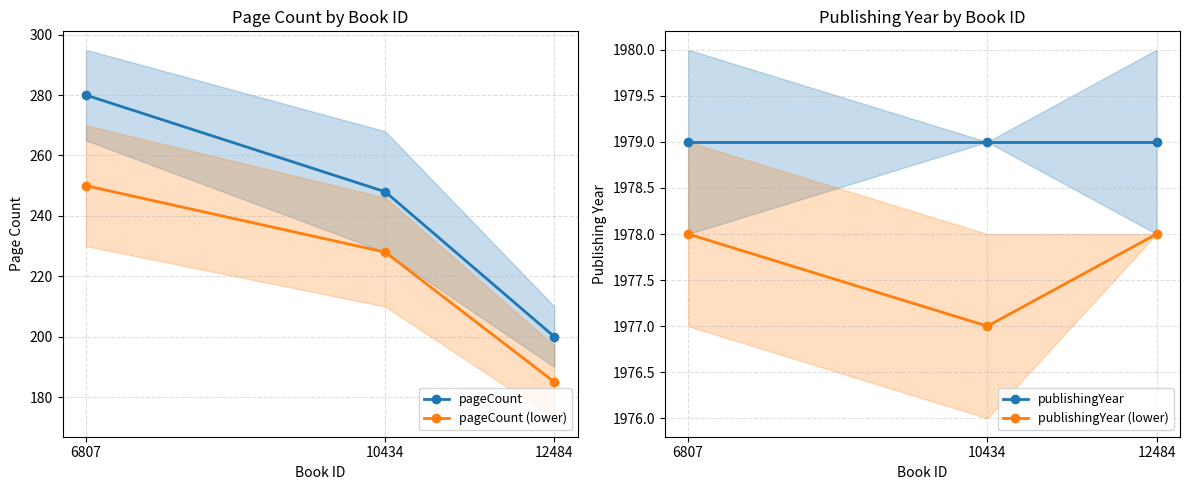

What is the greatest value displayed?

1979